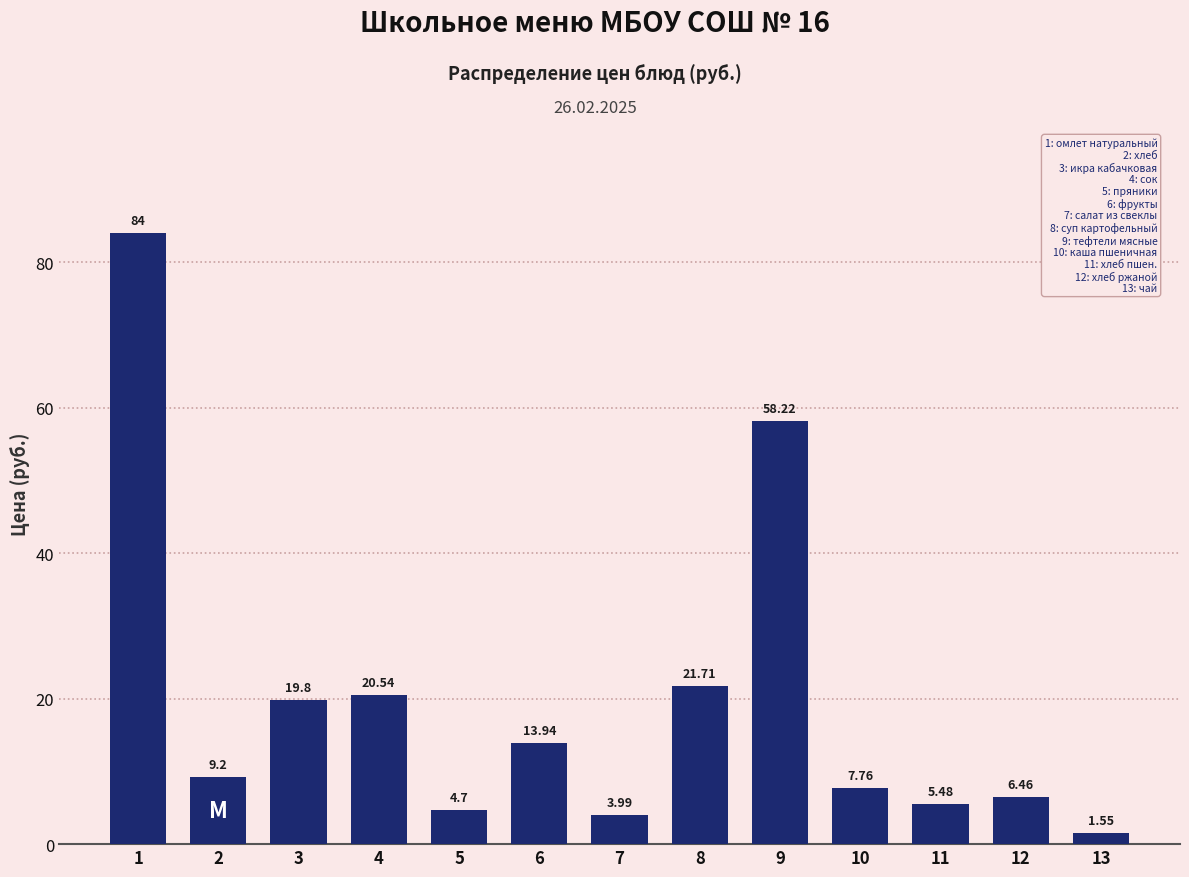

What is the sum of the values at 4 and 1?

104.5